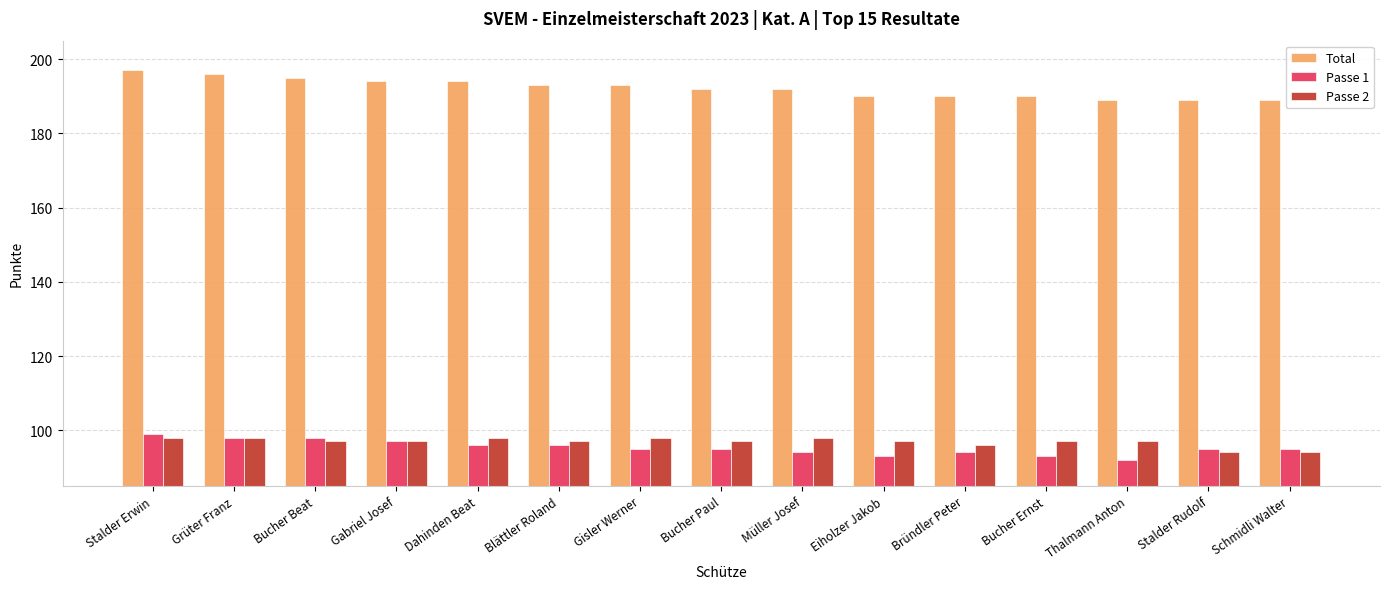

Read the Total value at Bucher Beat.

195